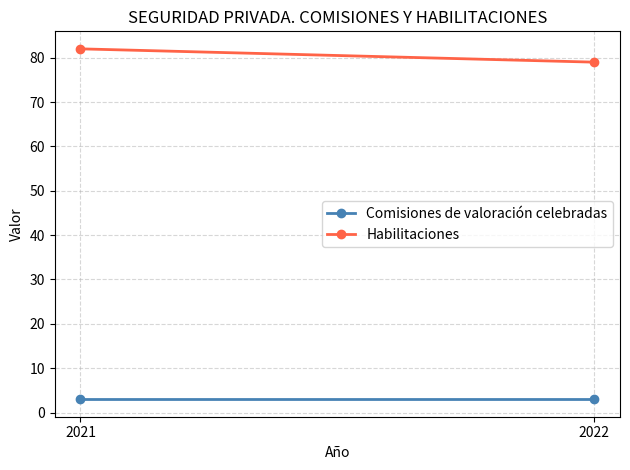

True or false: Habilitaciones has a value of 16 at 2022.

False